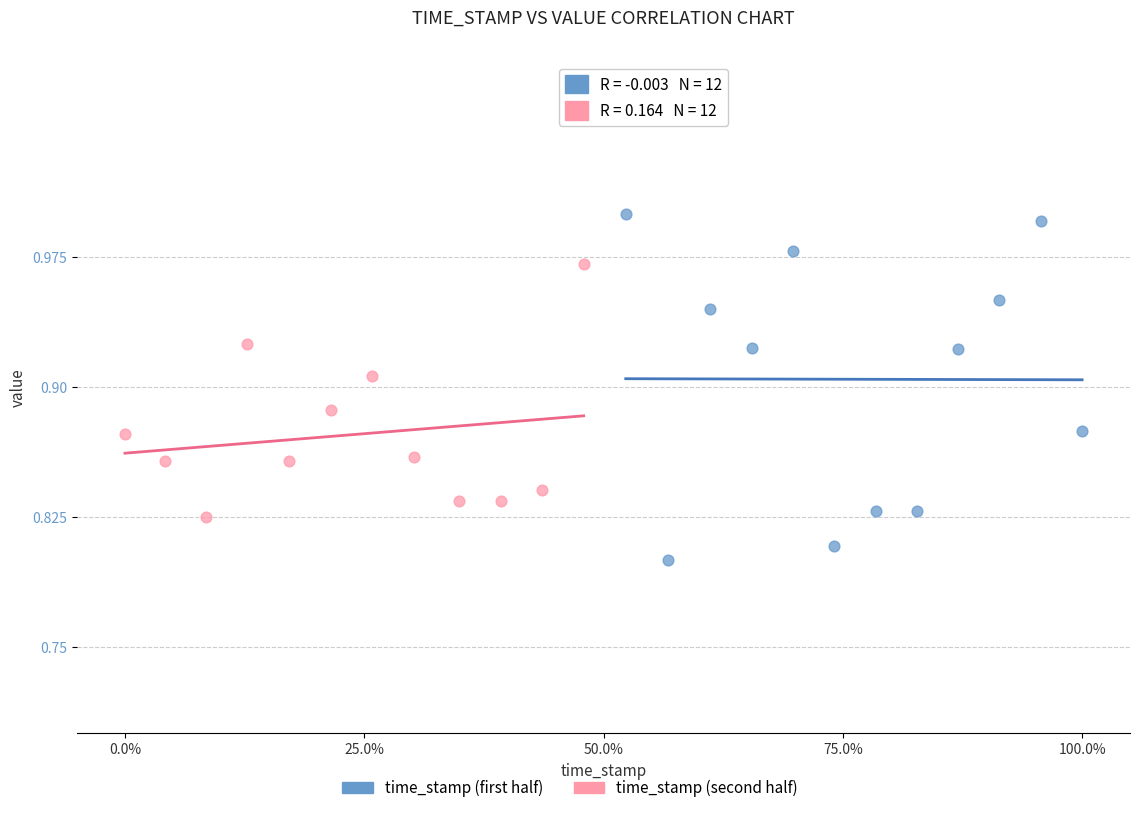

Which series has the widest spread of Y values?

time_stamp (first half)